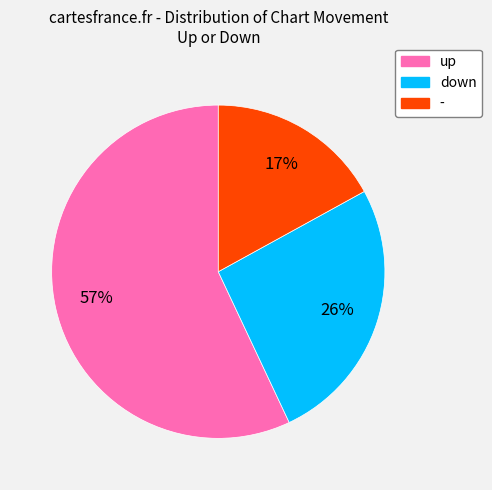

Rank the categories by value from highest to lowest.

up, down, -